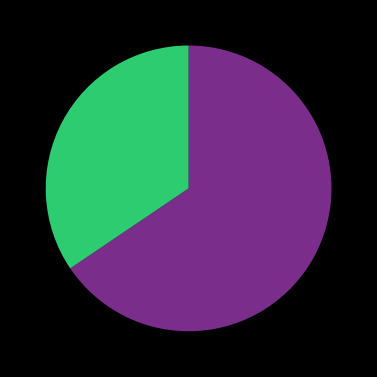

Is there a majority slice in this chart?

Yes